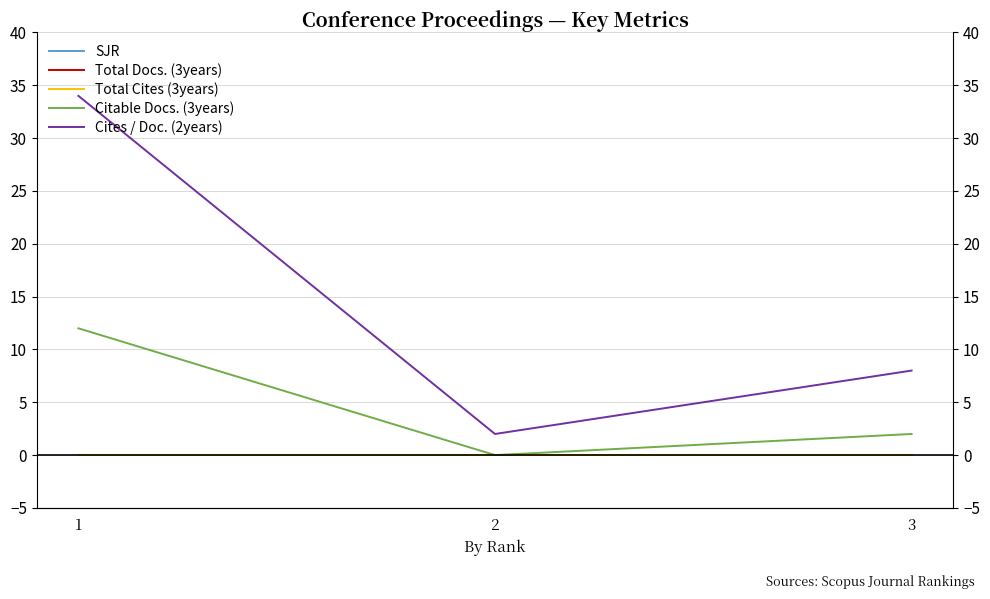

At which label does Cites / Doc. (2years) first exceed 8?

1